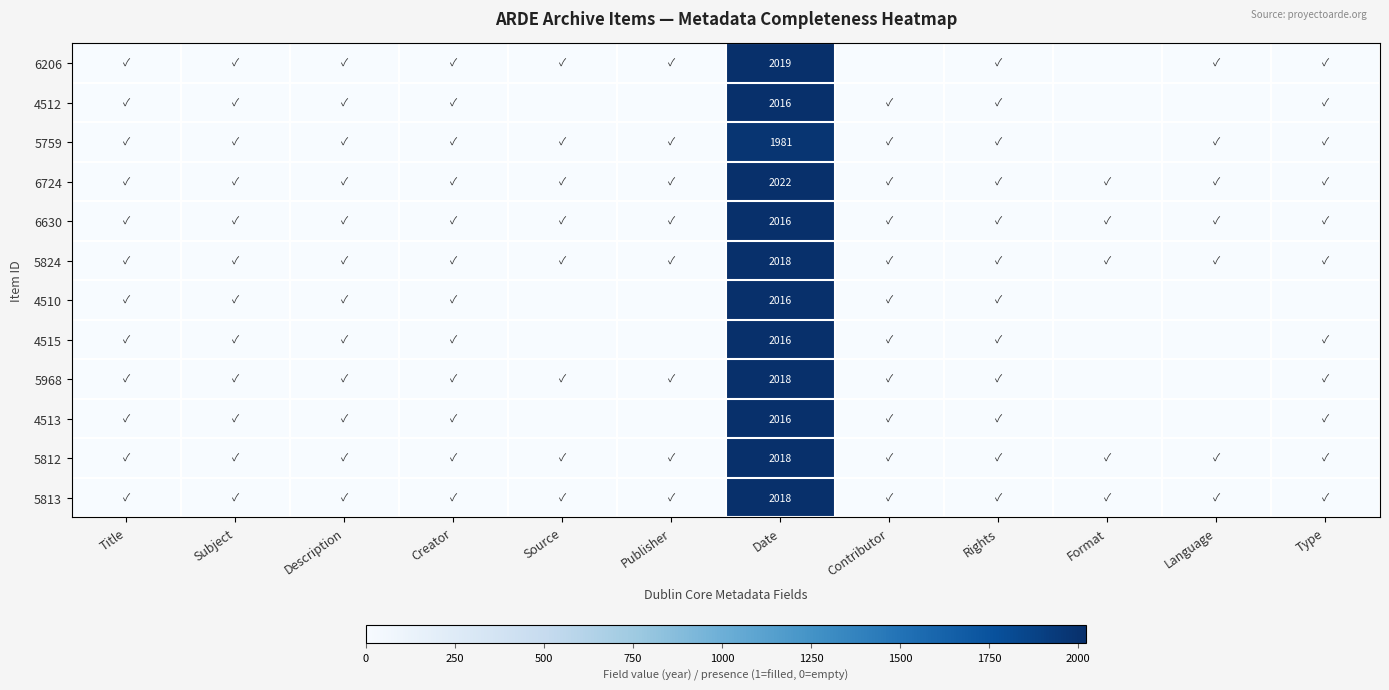

At which label does 6206 first exceed 1?

Date